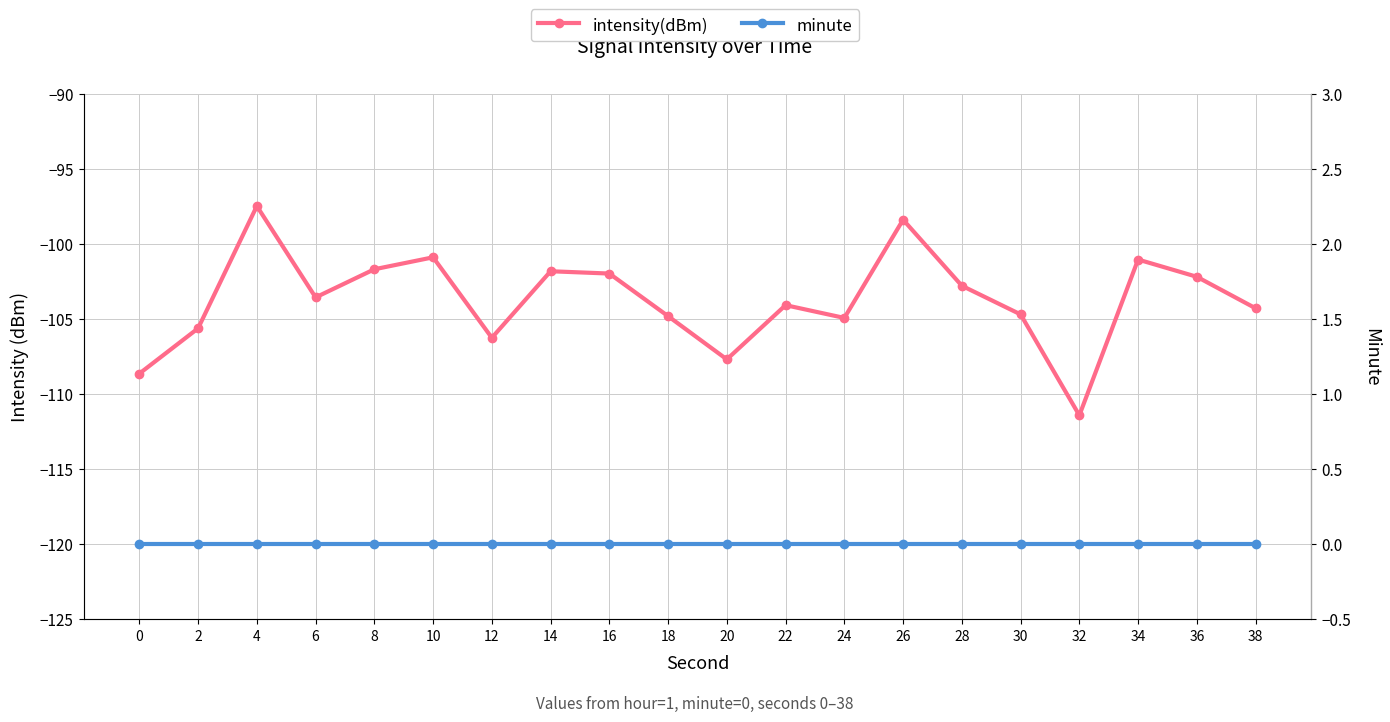

How many distinct data groups are displayed?

2